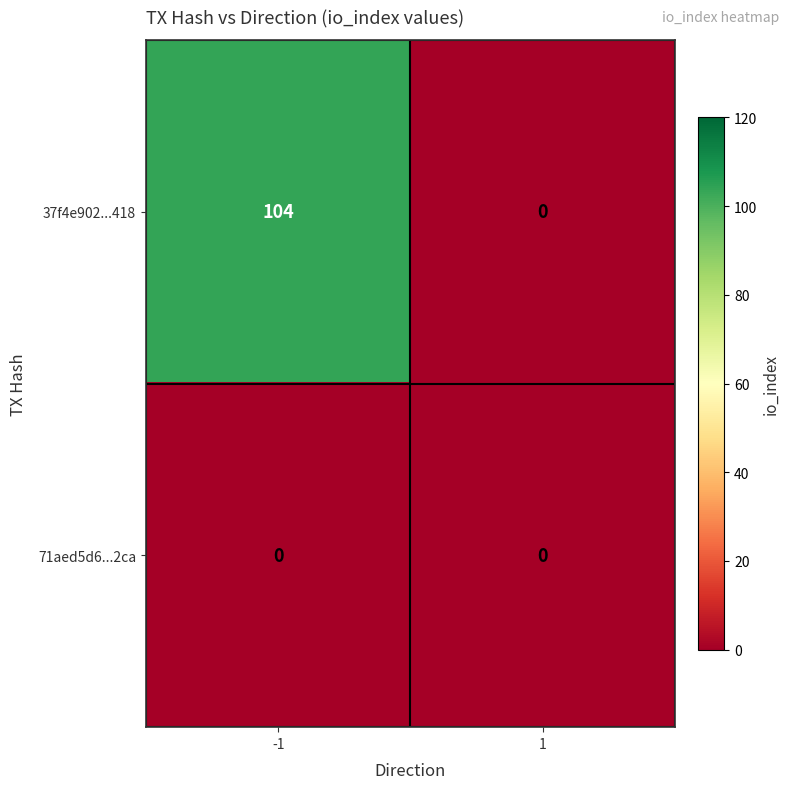

Reading left to right, what are all the values shown in this chart?

37f4e902...418: -1=104	1=0
71aed5d6...2ca: -1=0	1=0